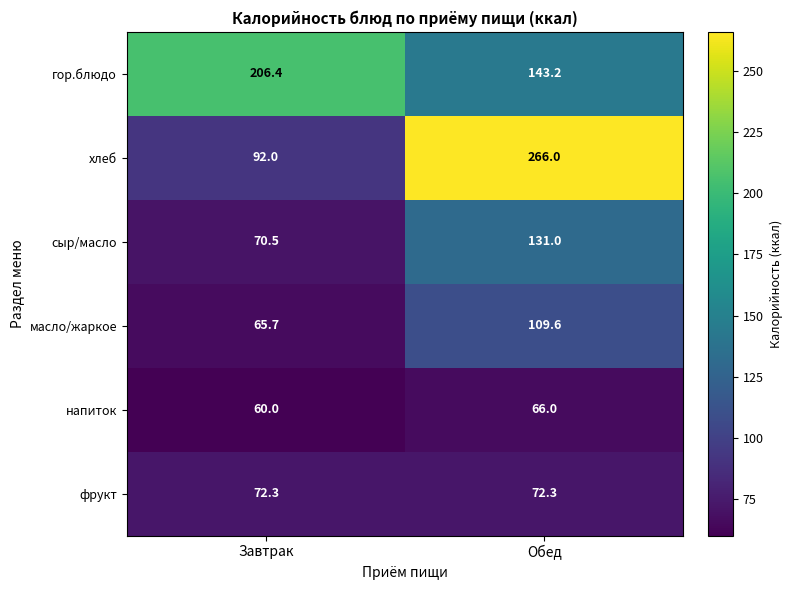

What is the total value across all series at Завтрак?

566.9